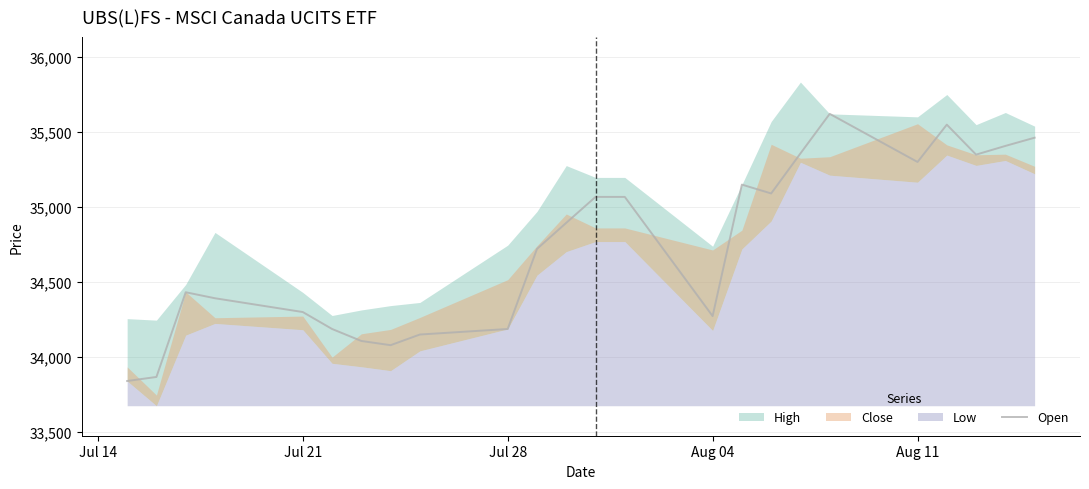

The value of Open at Aug 11 is 35299. True or false?

True